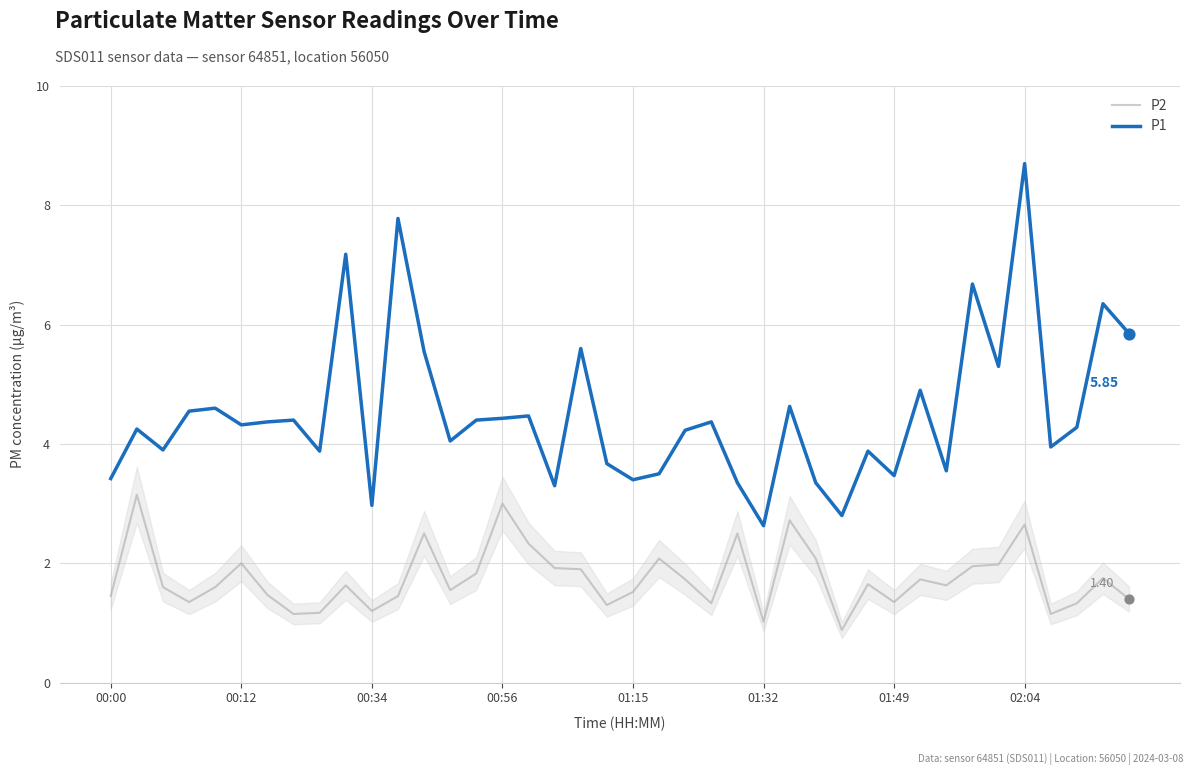

Which series has the largest total across all categories?

P1